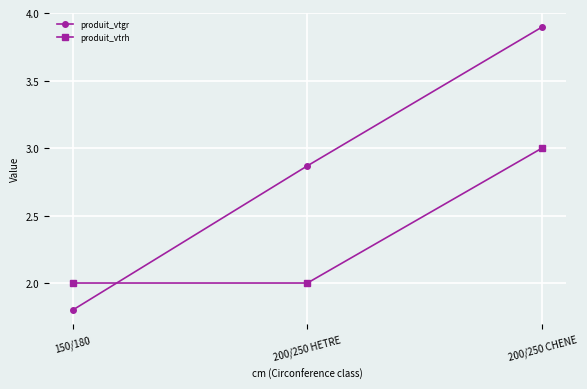

Rank the series at 200/250 HETRE from lowest to highest value.

produit_vtrh, produit_vtgr